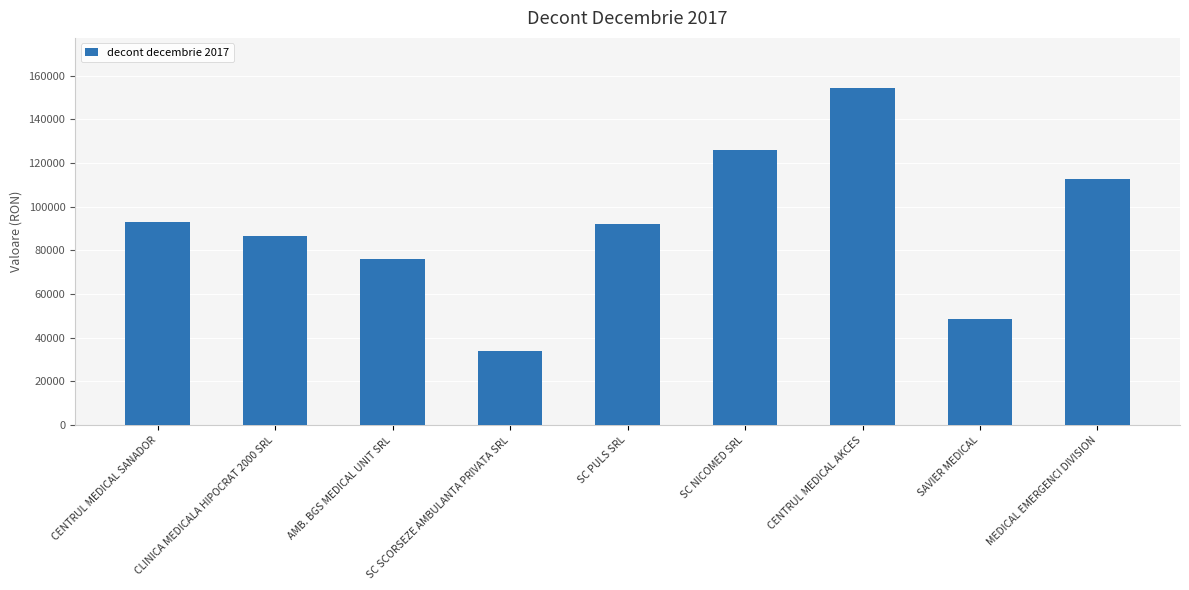

What is the value of the 9th bar from the left?

112849.6